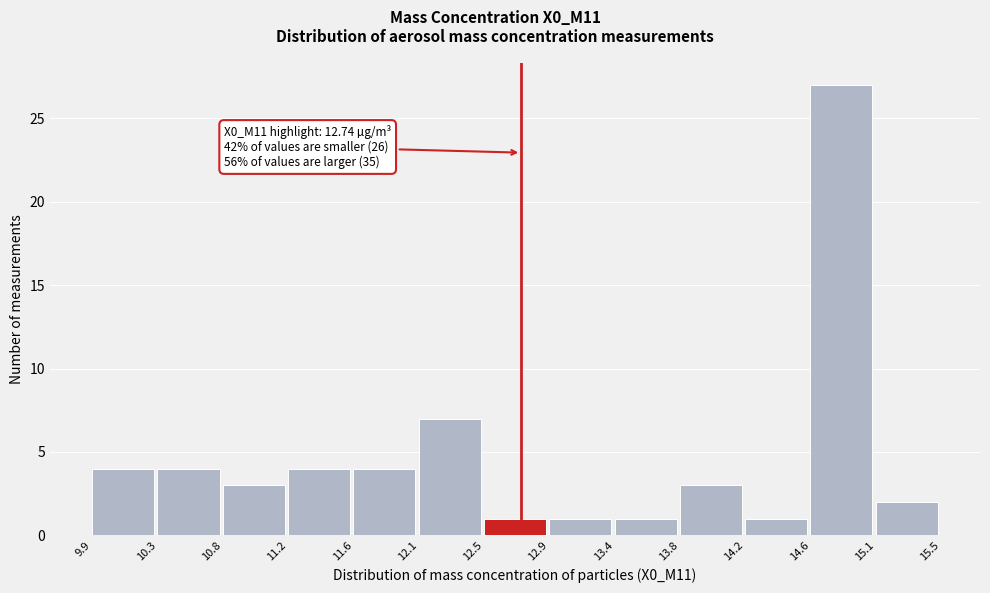

Which range on the x-axis has the tallest bar?

14.6 to 15.1